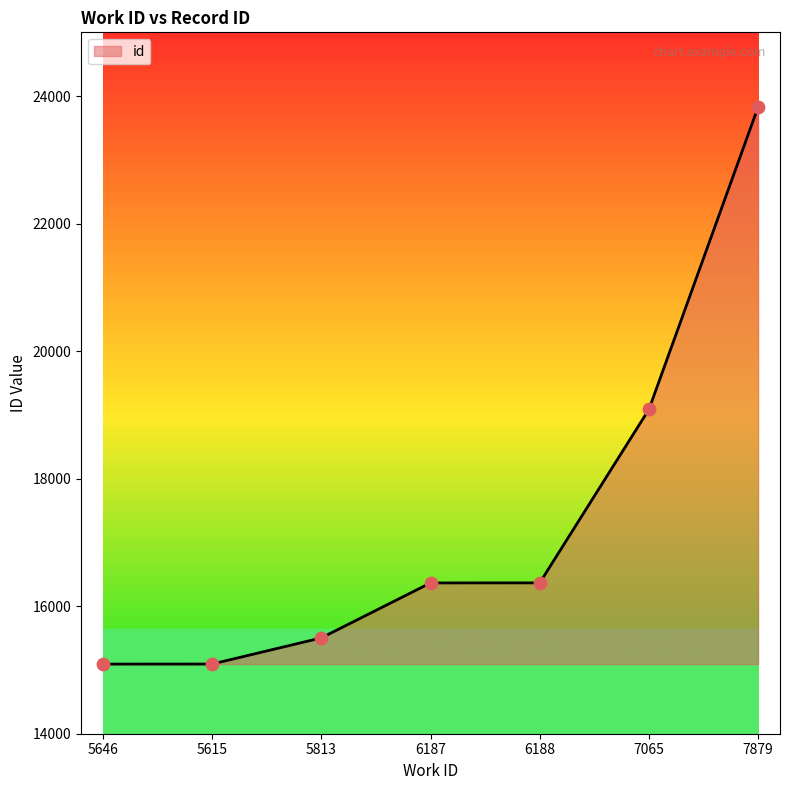

Which has a higher value, 7879 or 6187?

7879